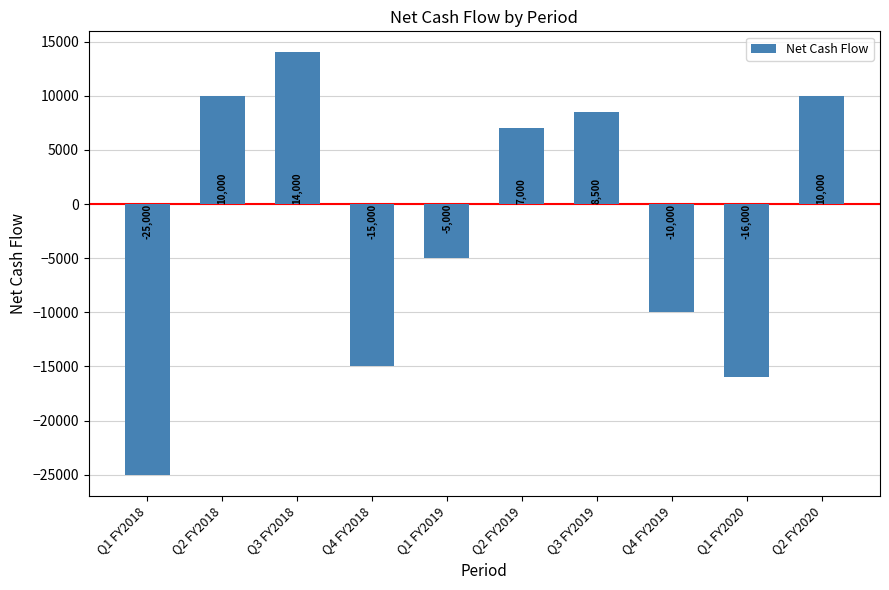

Read the value at Q2 FY2020.

10000